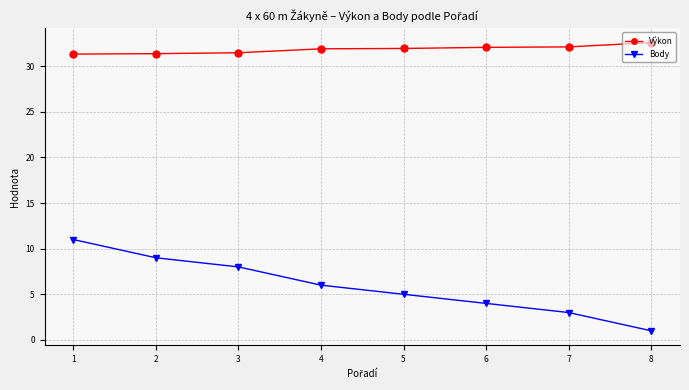

What is the value of the Výkon point at the 6th from the left?

32.1